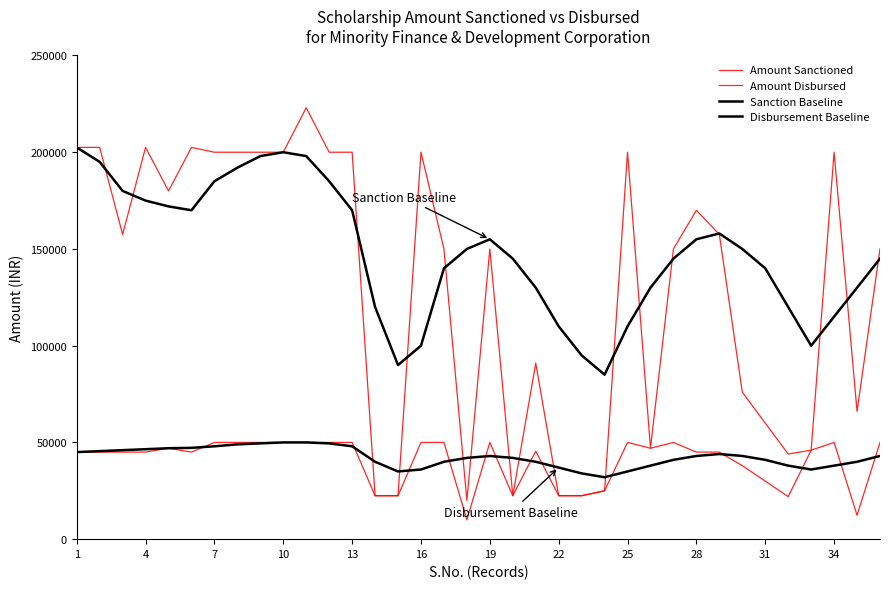

Which series has the largest total across all categories?

Sanction Baseline